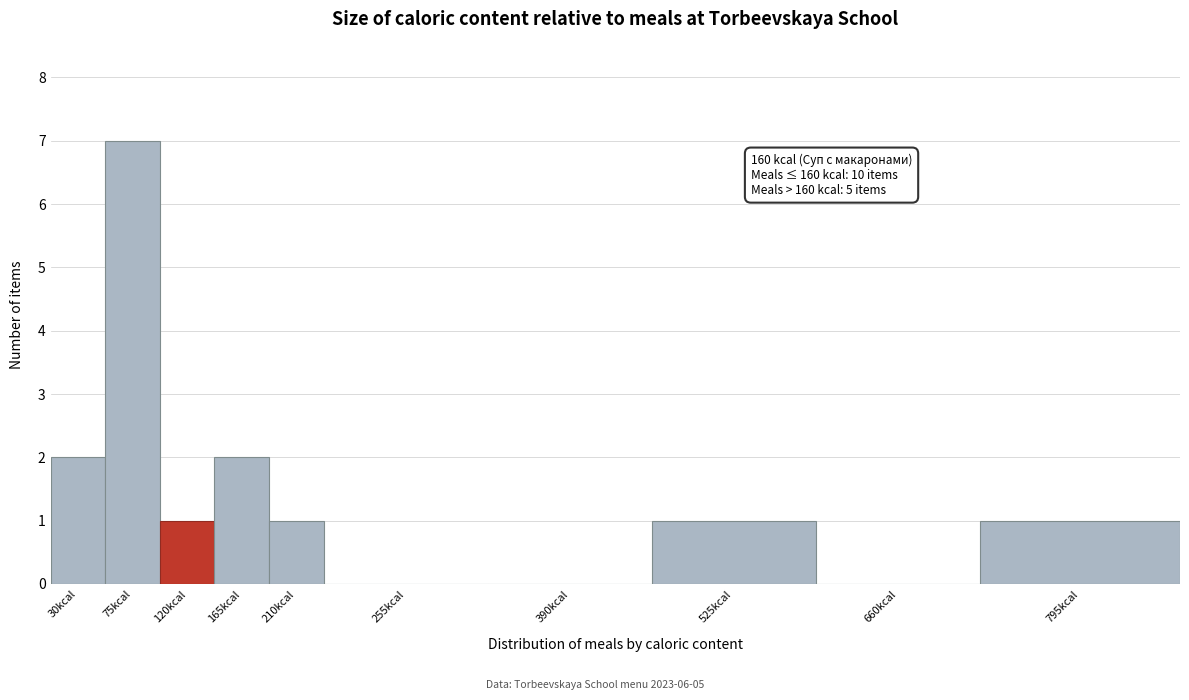

Reading left to right, extract all data points from this chart.

30kcal=2	75kcal=7	120kcal=1	165kcal=2	210kcal=1	255kcal=0	390kcal=0	525kcal=1	660kcal=0	795kcal=1